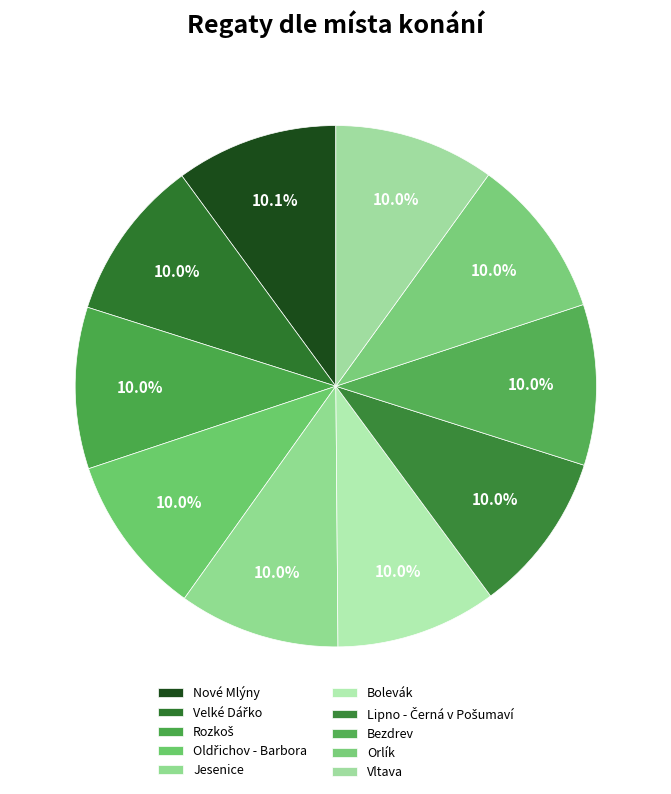

What portion of the pie excludes Jesenice?

90.0%